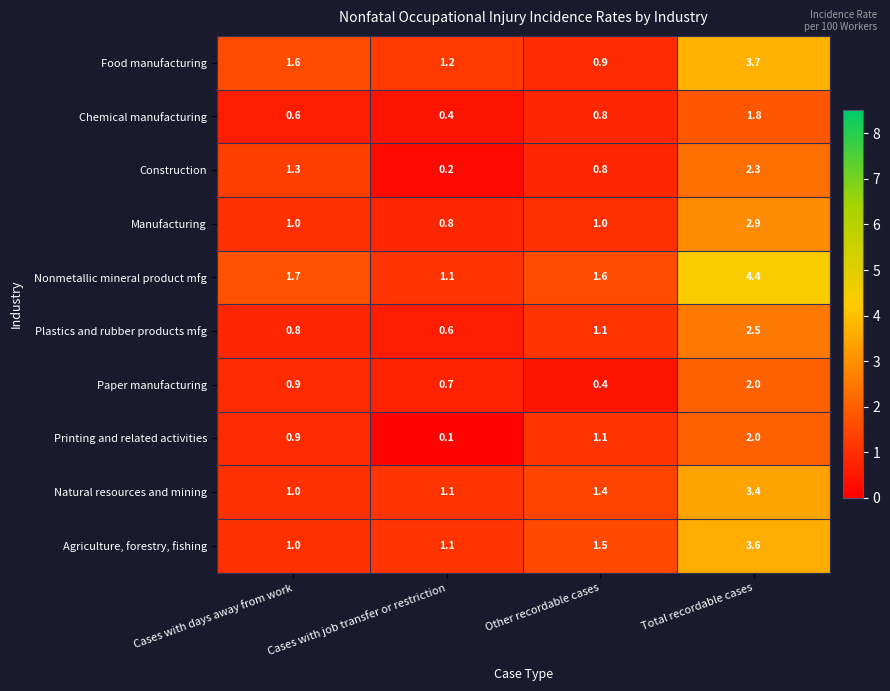

What is the sum of the Construction values at Other recordable cases and Cases with days away from work?

2.1